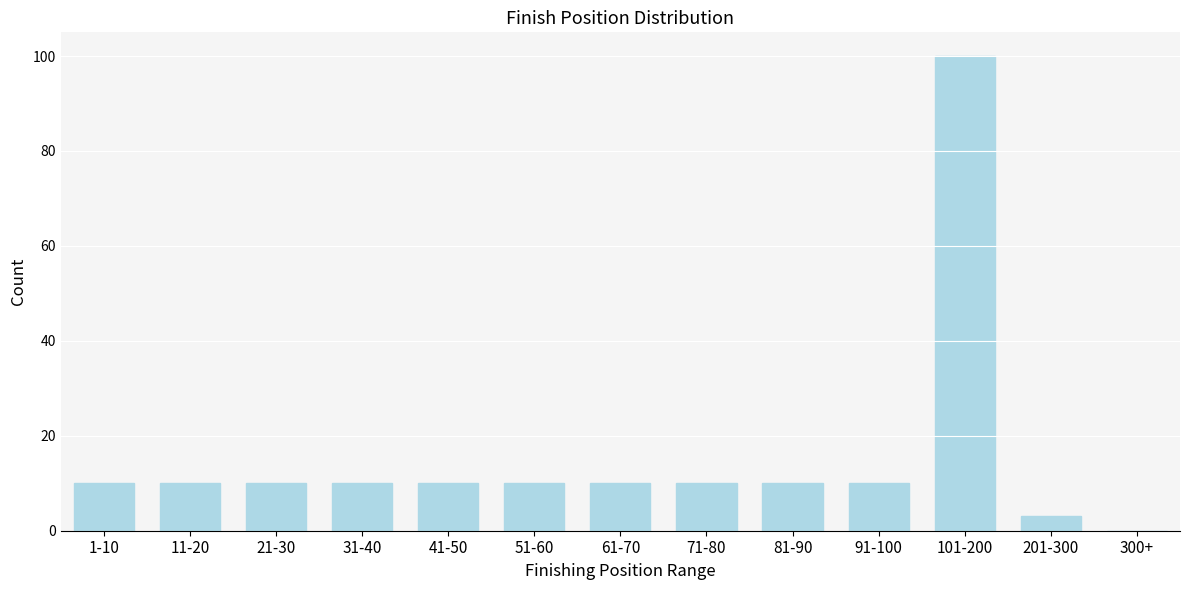

Reading left to right, list all the values displayed in this chart.

1-10=10	11-20=10	21-30=10	31-40=10	41-50=10	51-60=10	61-70=10	71-80=10	81-90=10	91-100=10	101-200=100	201-300=3	300+=0